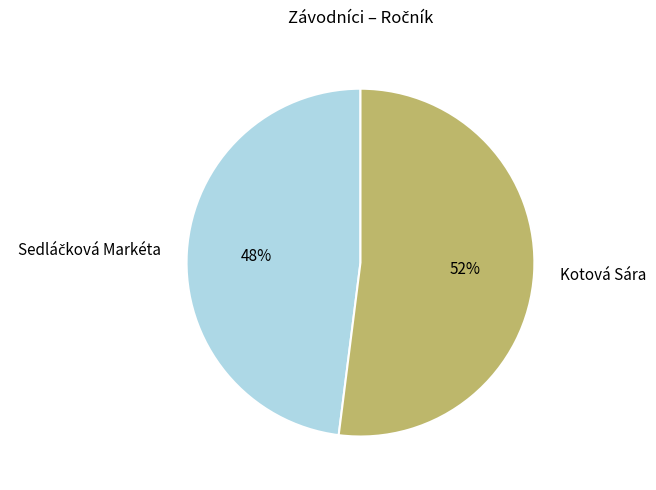

What percentage is the Kotová Sára slice, to the nearest percent?

52%